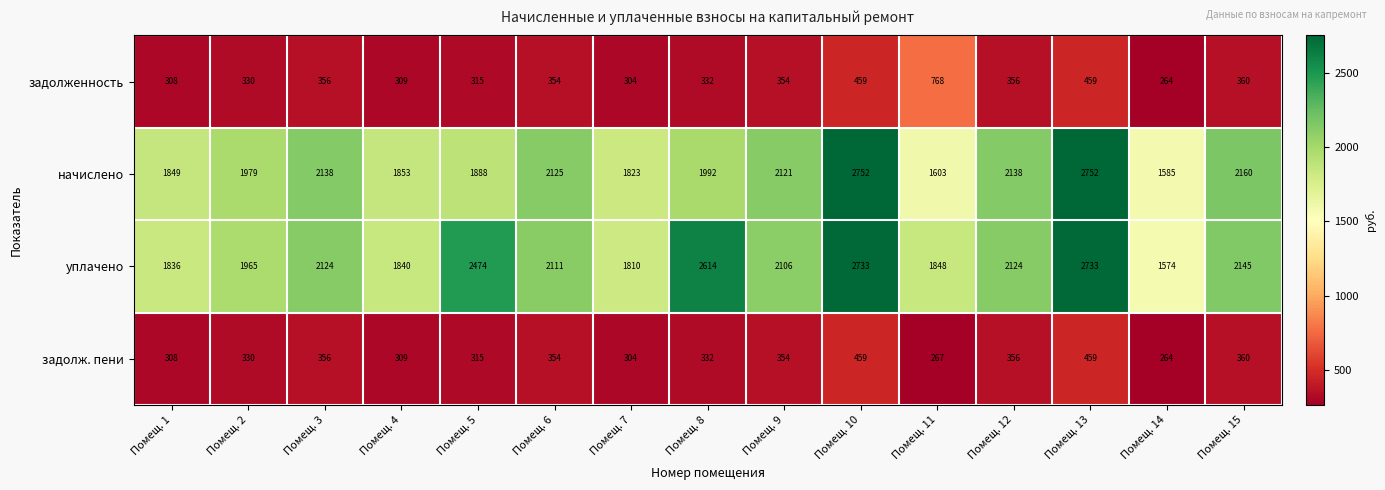

The уплачено series shows 2798 at Помещ. 4. True or false?

False